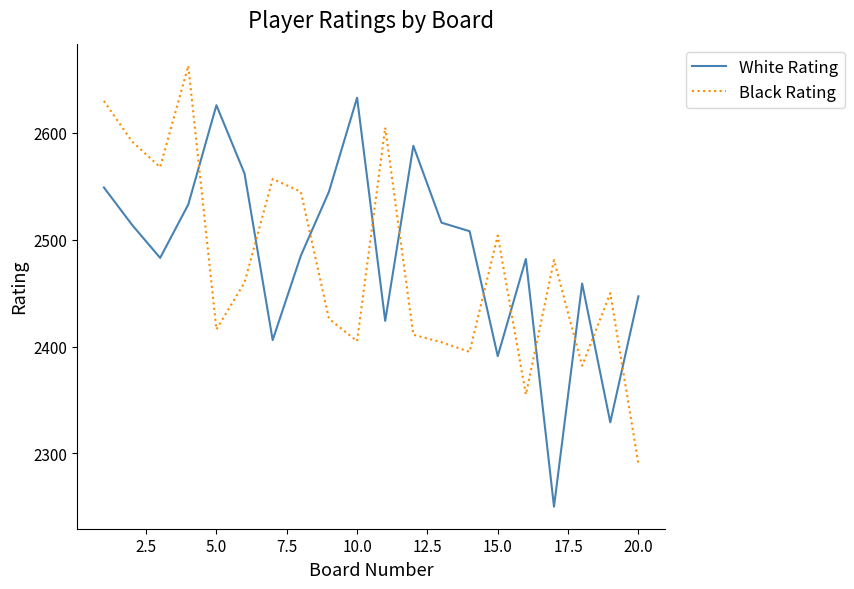

Which series has the widest spread of values?

White Rating